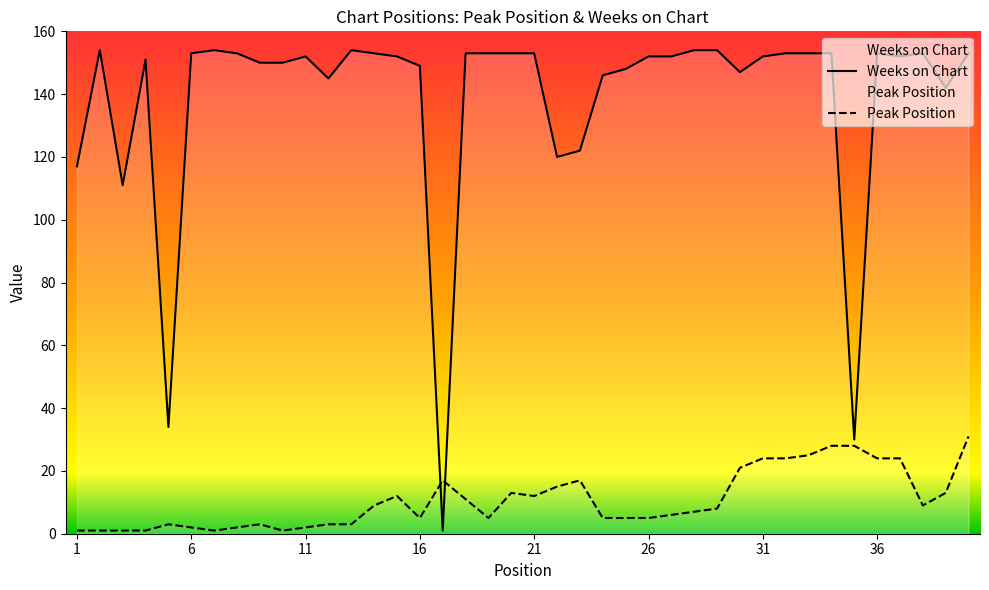

Which series has the largest range (max minus min)?

Weeks on Chart